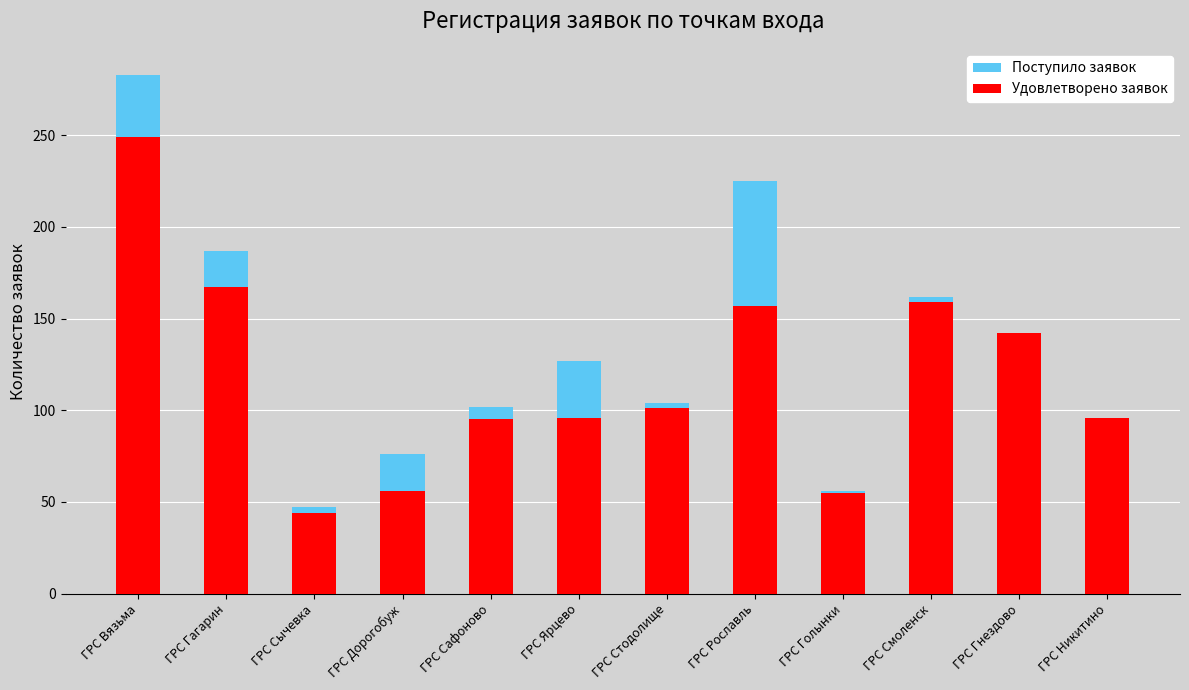

What is the minimum value for Поступило заявок?

47